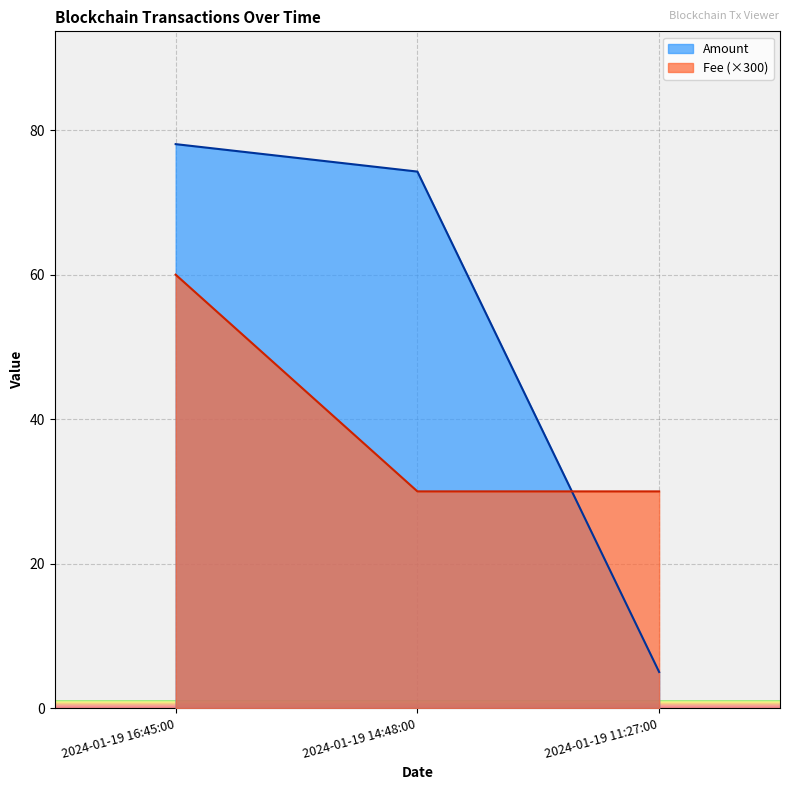

What is the total value across all series at 2024-01-19 14:48:00?

104.3